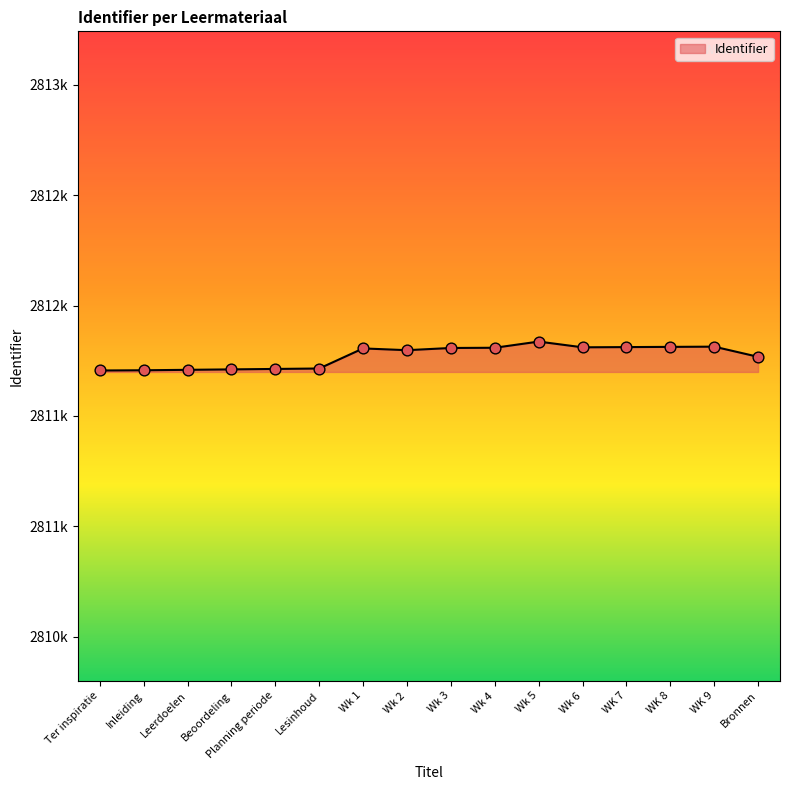

What is the change in value from Ter inspiratie to WK 8?

+107